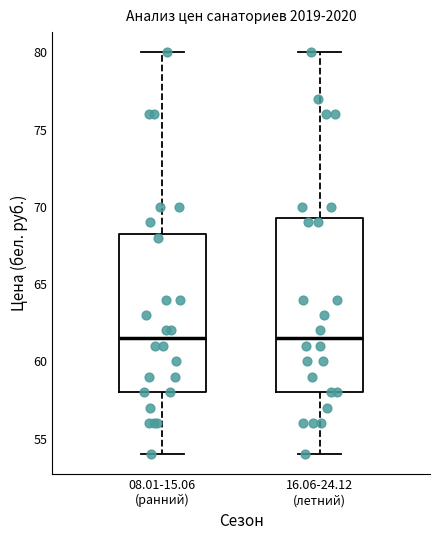

Reading left to right, read every box against the y-axis: the position of its median line, the range the box covers, and the ends of its whiskers. The values are not printed on the chart, so give them approximately, as read against the axis.

08.01-15.06 (ранний): median 61.5, box 58.0 to 68.5, whiskers 54.0 to 80.0
16.06-24.12 (летний): median 61.5, box 58.0 to 69.5, whiskers 54.0 to 80.0